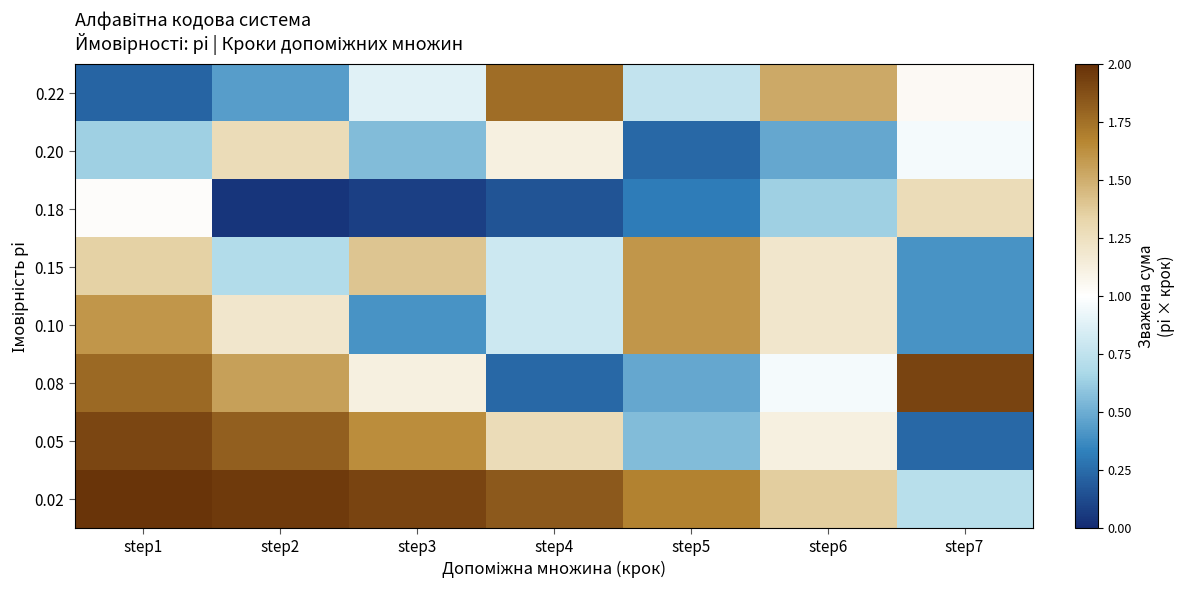

What is the spread (max minus min) of values at step6?

1.0